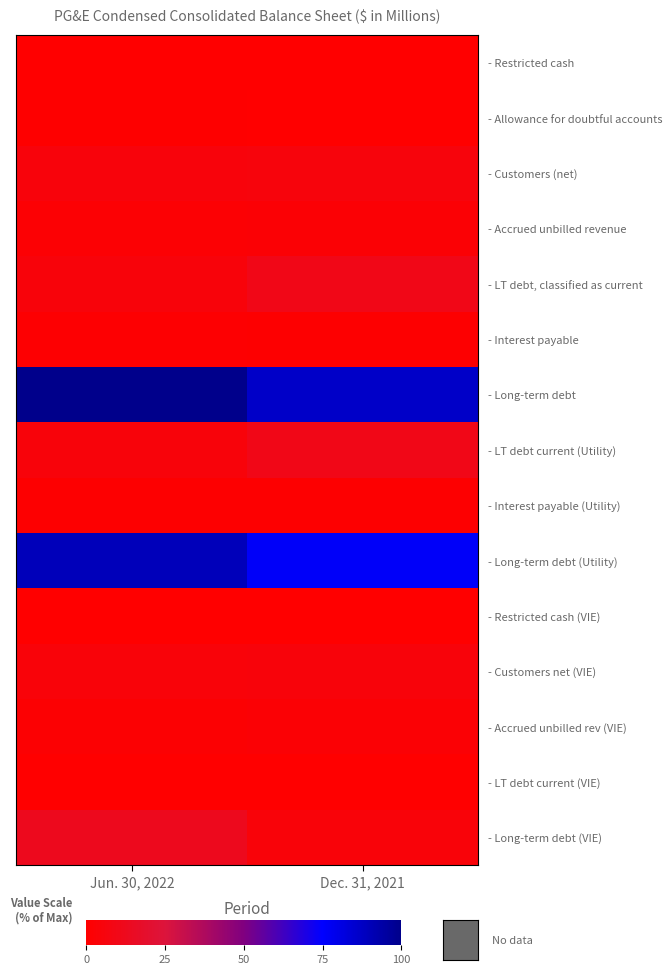

At how many categories does at least one series exceed 84?

2